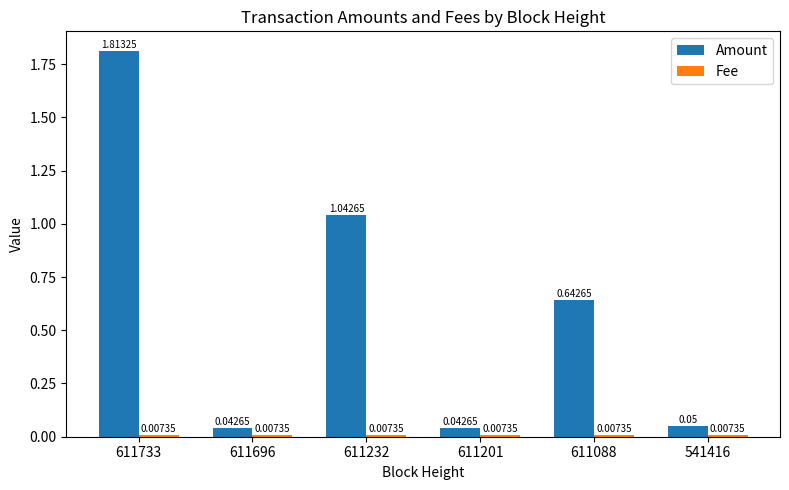

Which series has the largest total across all categories?

Amount